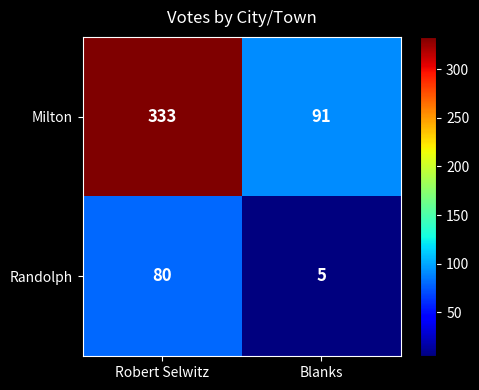

How many data points does each series have?

2